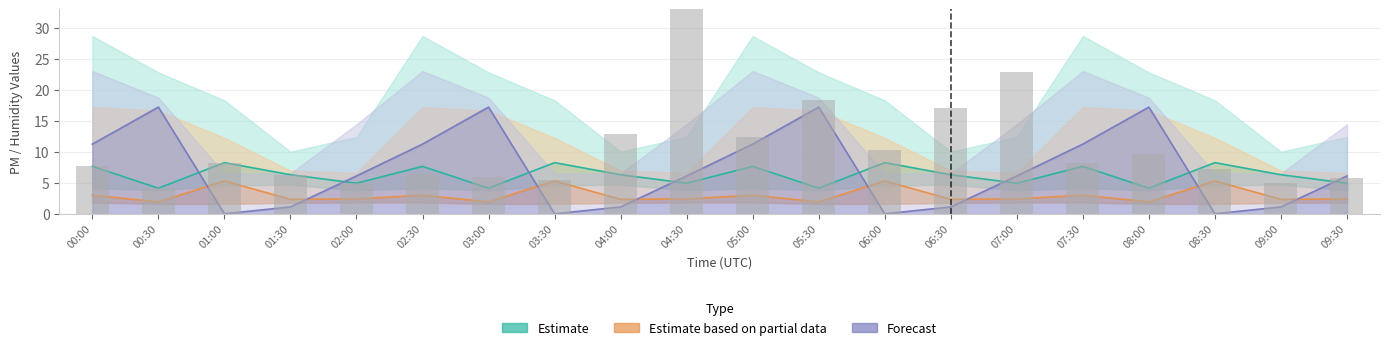

Which series changed the most between 00:00 and 01:30?

Forecast